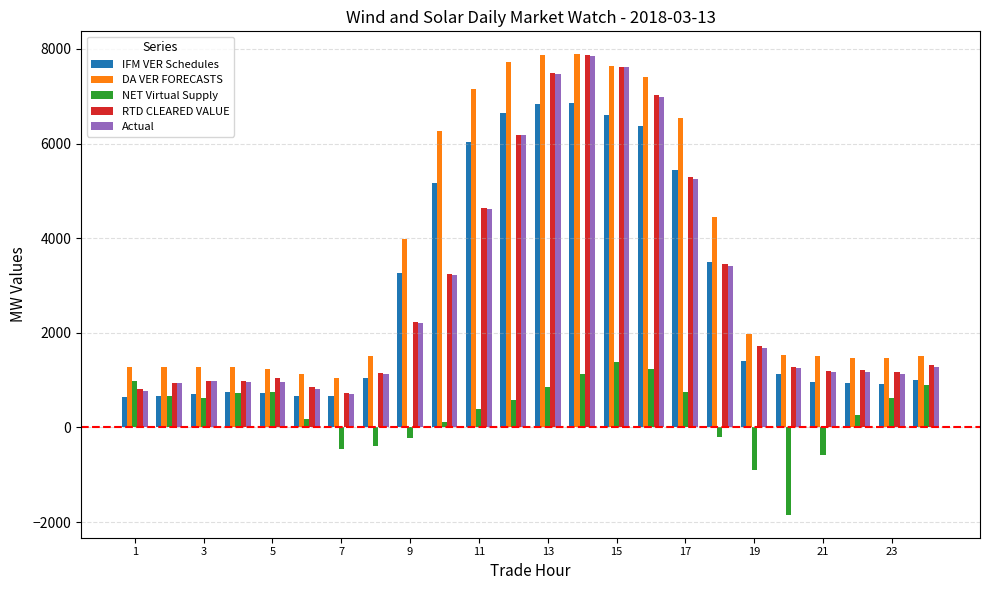

What is the sum of all Actual values?

69795.0